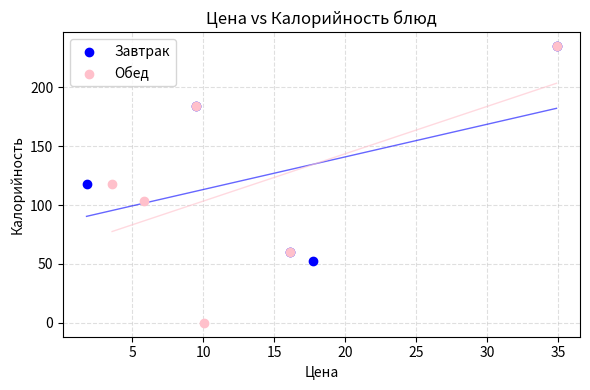

Which series reaches the minimum Y coordinate?

Обед